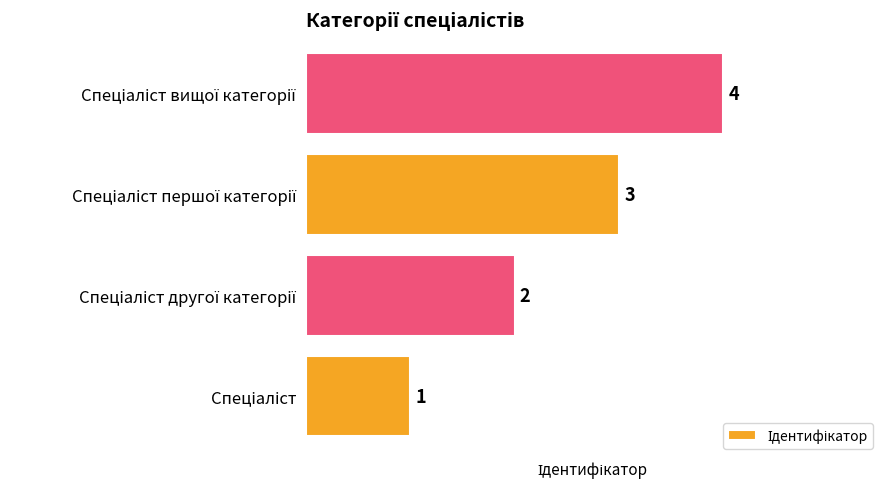

What is the sum of all values?

10